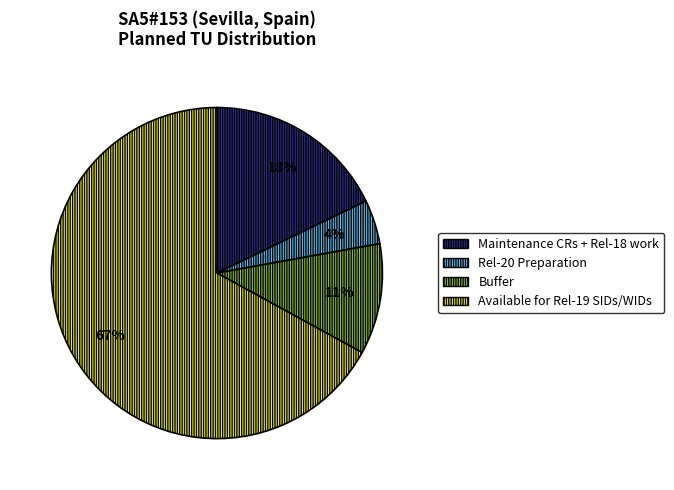

What is the majority slice?

Available for Rel-19 SIDs/WIDs